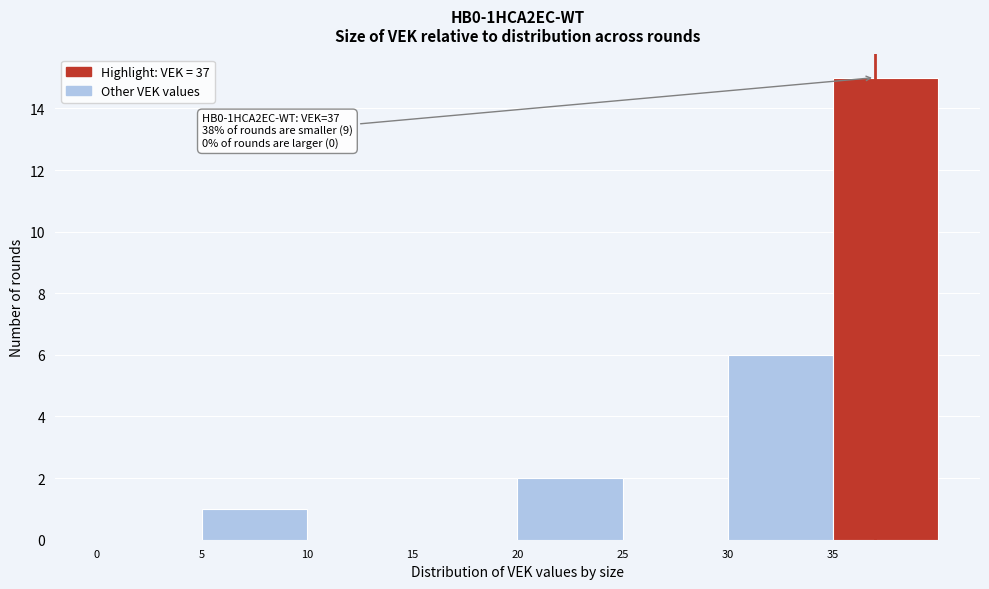

Over which range of the x-axis is the bar tallest?

35 to 40